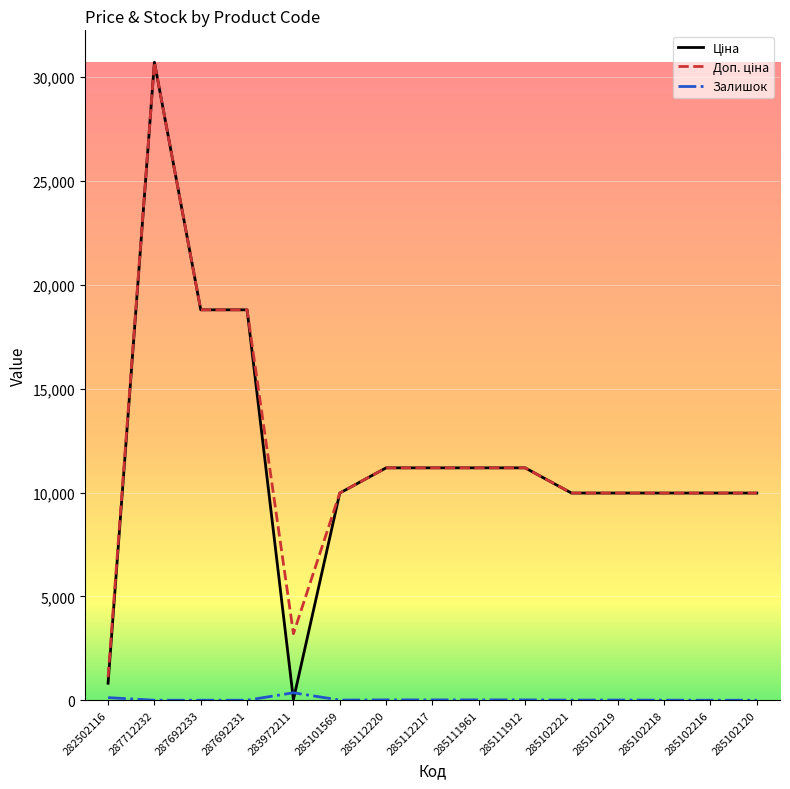

How many lines are shown in the chart?

3